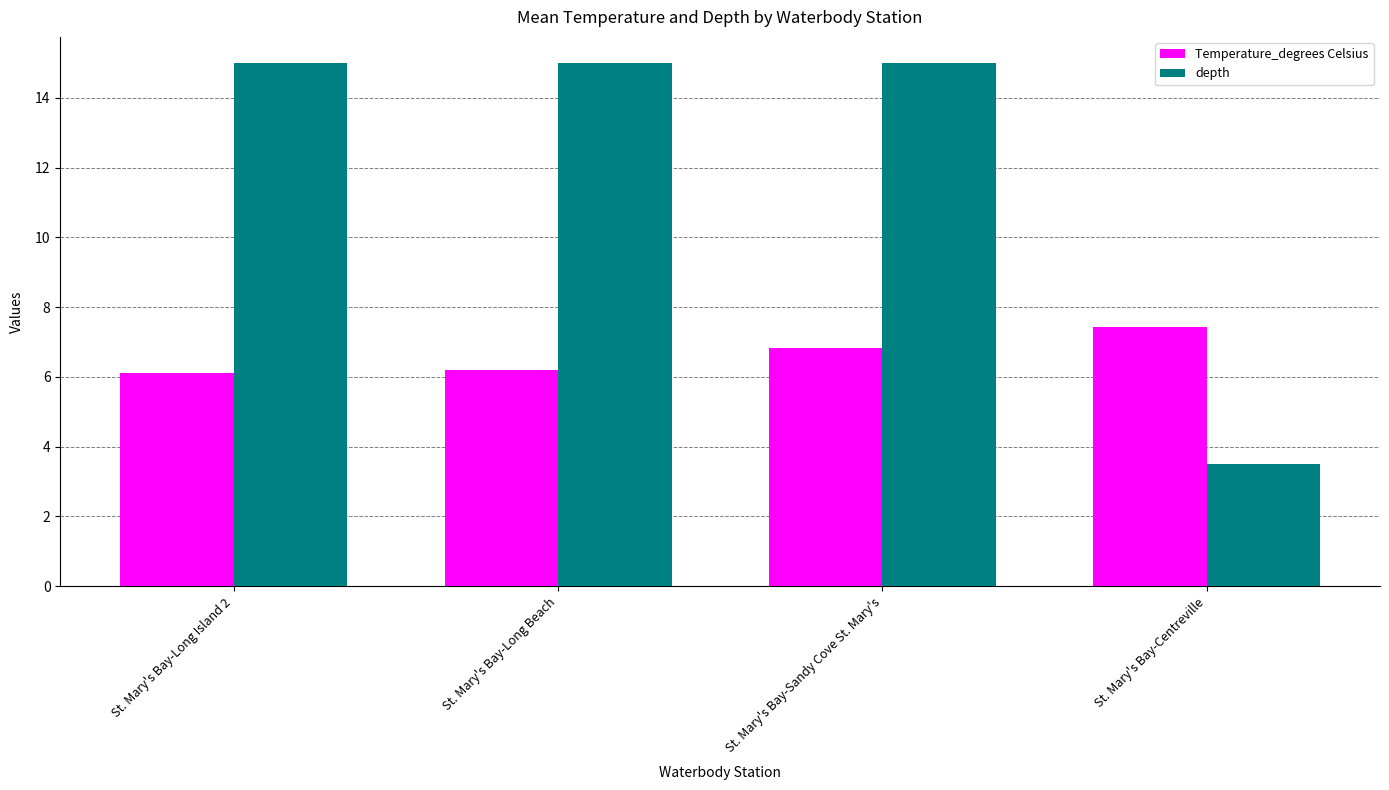

What is the smallest value displayed?

3.5